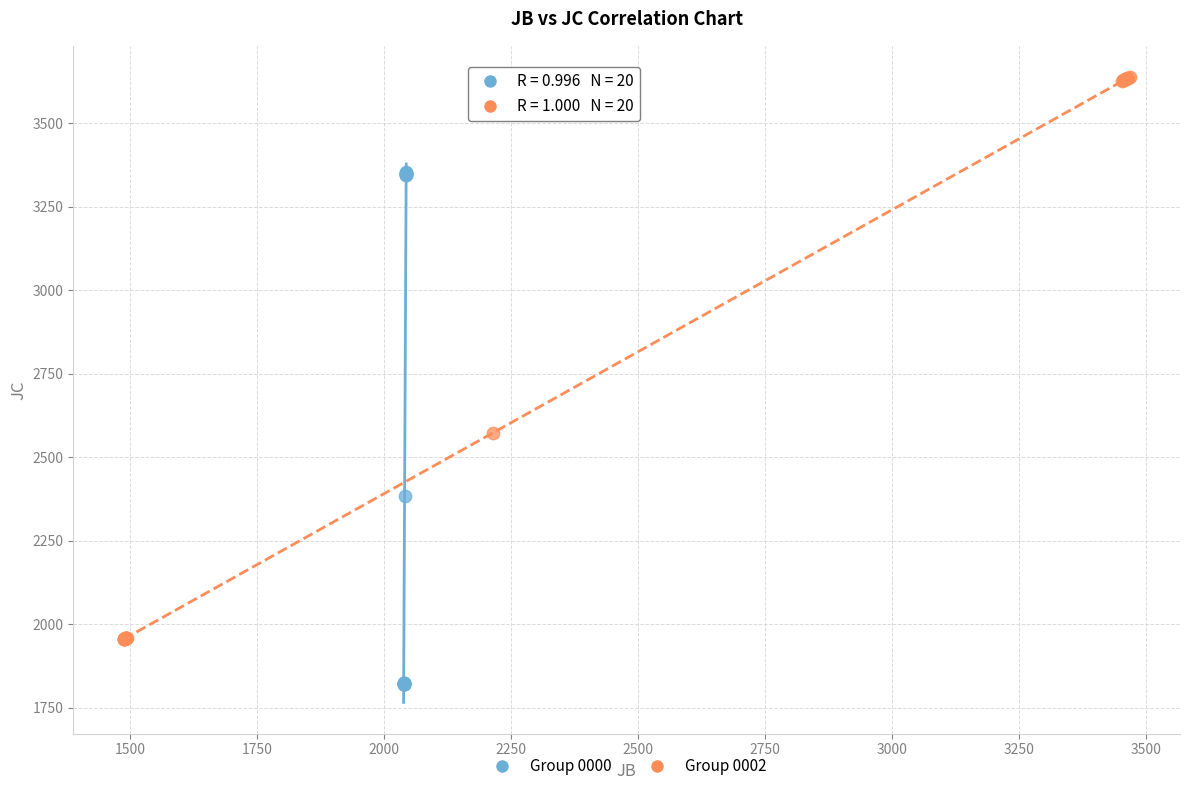

Which series reaches the maximum Y coordinate?

Group 0002